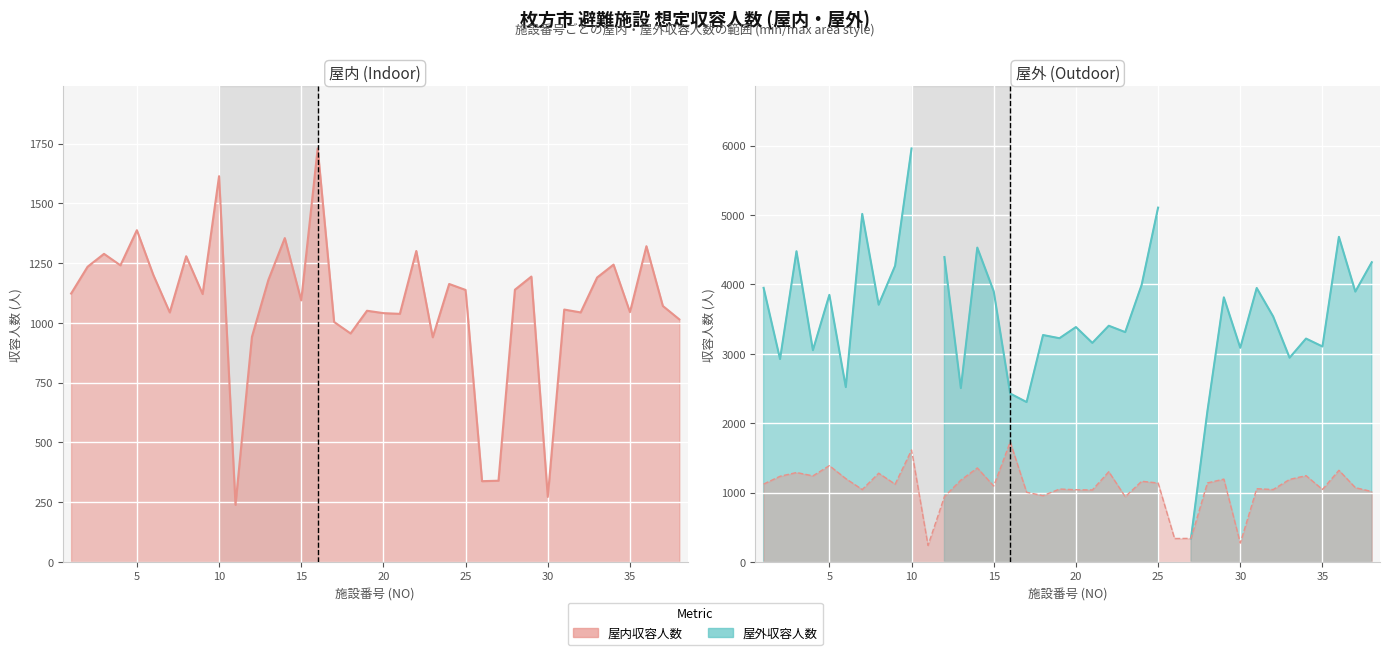

How many points are lower than both their immediate neighbors (excluding endpoints)?

12